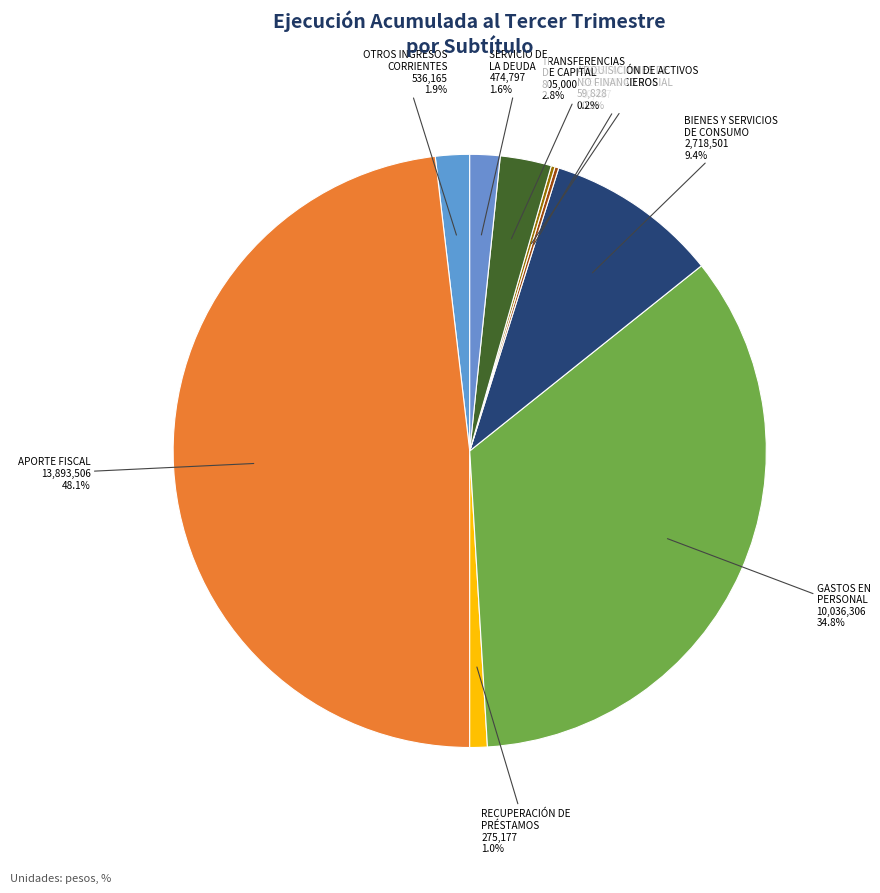

Is there any slice that represents more than half of the pie?

No